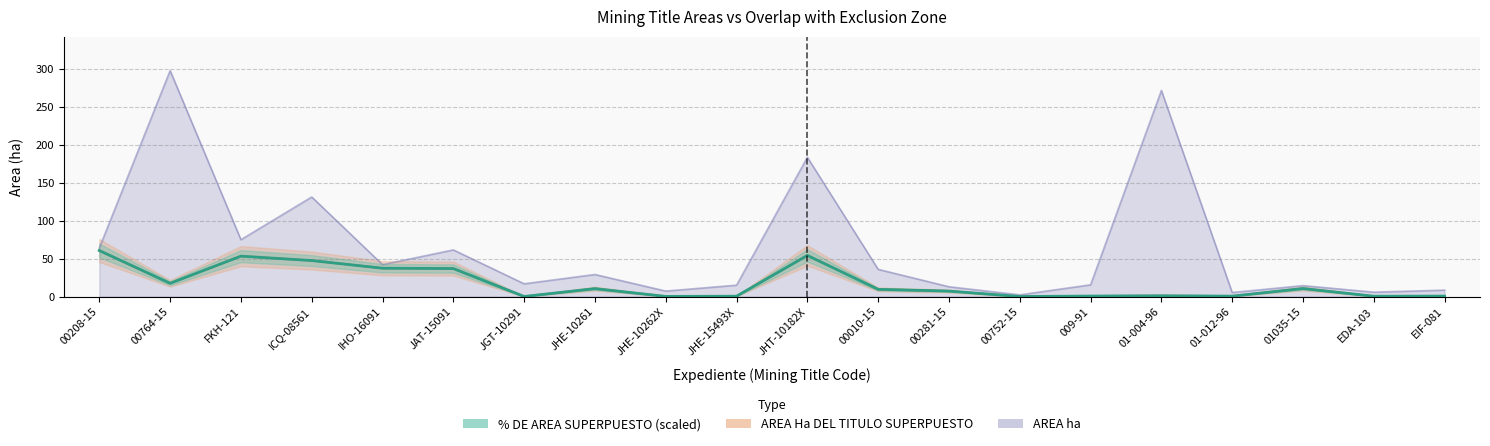

Which category has the highest value across all series?

00764-15